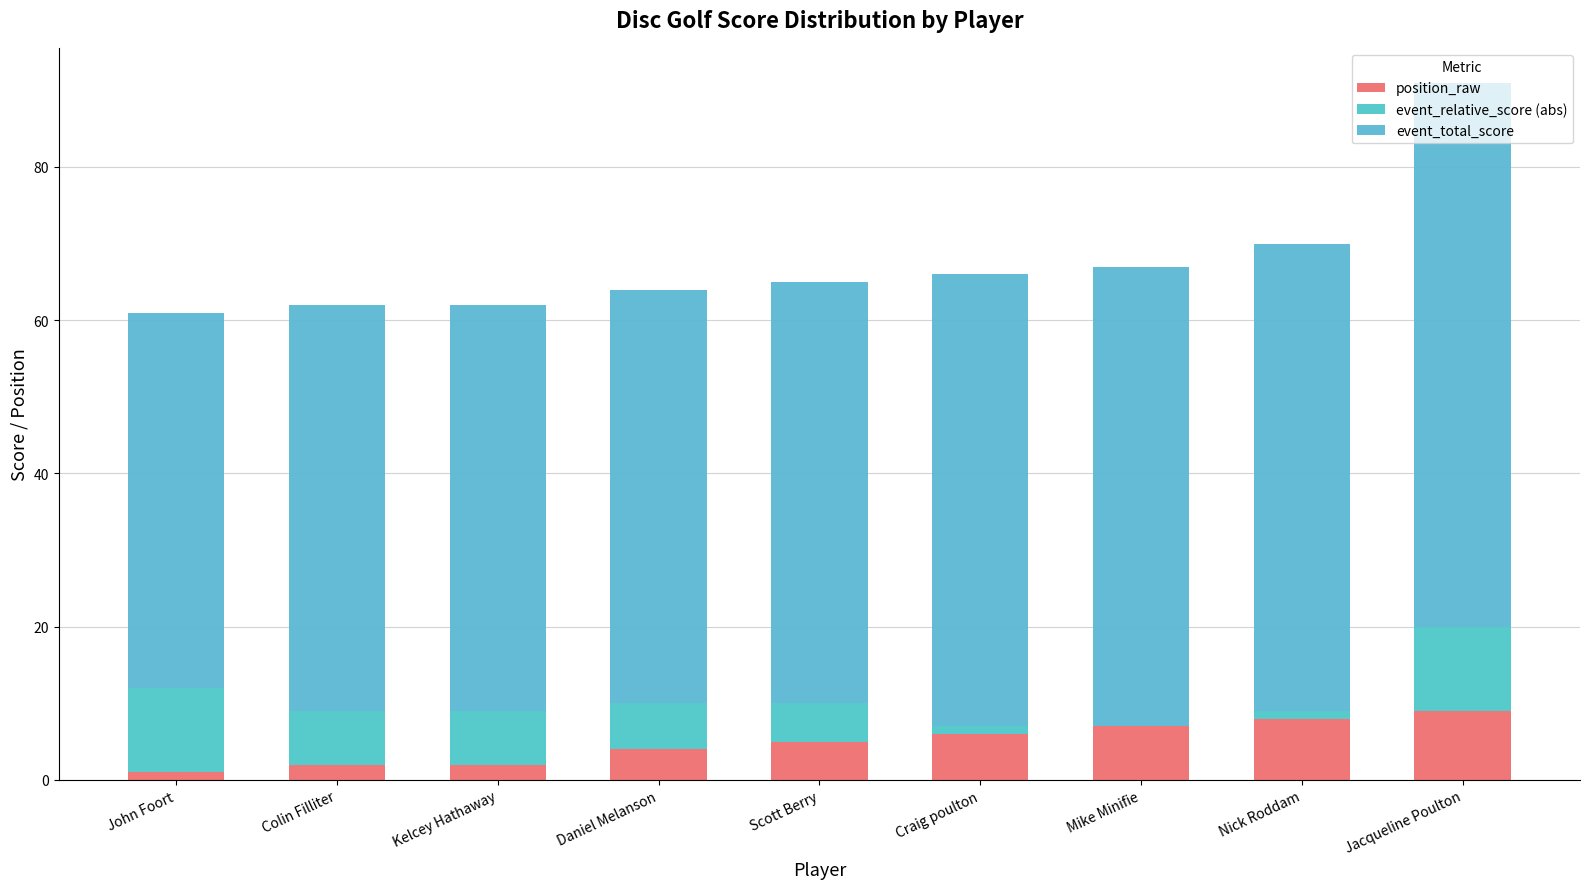

What is the value of the position_raw bar at the 1st from the left?

1